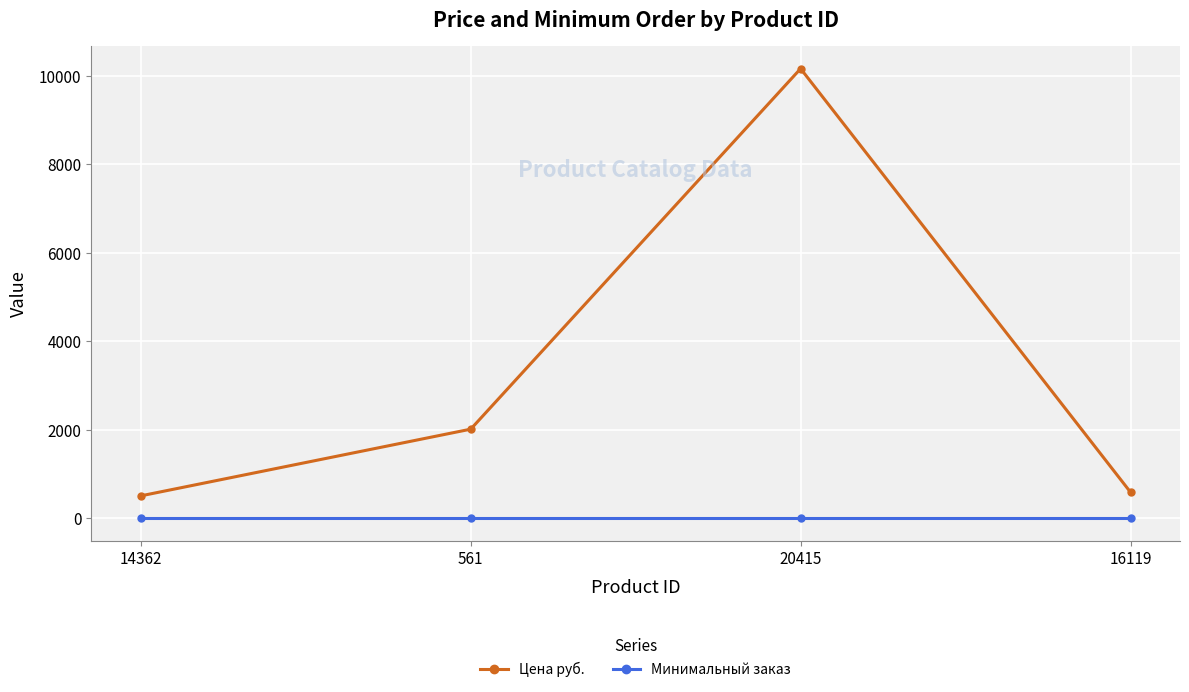

List the series in order of their overall mean, lowest first.

Минимальный заказ, Цена руб.